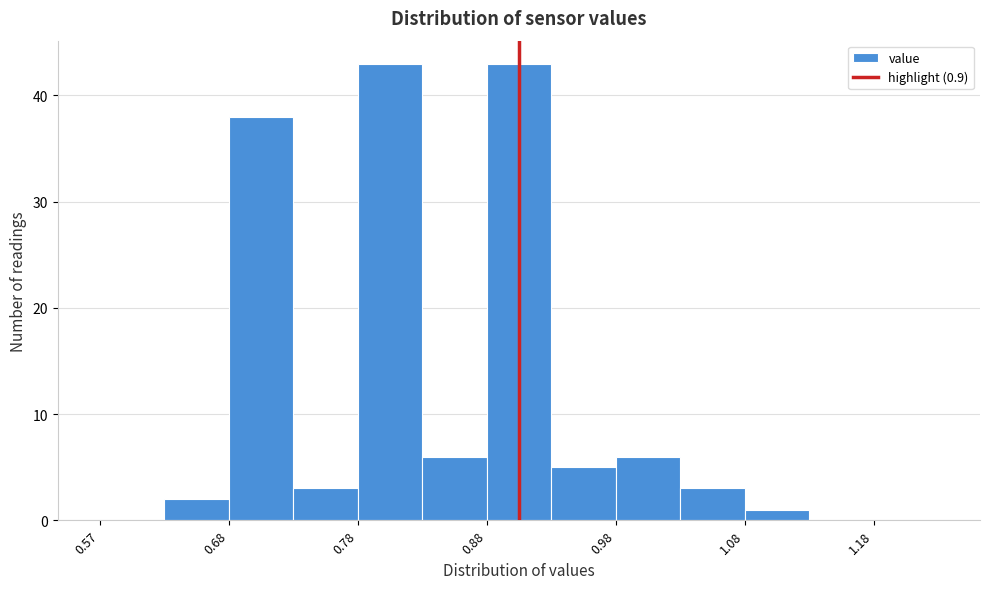

Reading left to right, transcribe this chart: for each bar, give the range it covers on the x-axis and its height. Neither the bar edges nor the heights are printed on the chart, so give them approximately, as read against the axes.

0.575 to 0.625: 0
0.625 to 0.675: 2
0.675 to 0.725: 38
0.725 to 0.775: 3
0.775 to 0.825: 43
0.825 to 0.875: 6
0.875 to 0.925: 43
0.925 to 0.975: 5
0.975 to 1.025: 6
1.025 to 1.075: 3
1.075 to 1.125: 1
1.125 to 1.175: 0
1.175 to 1.225: 0